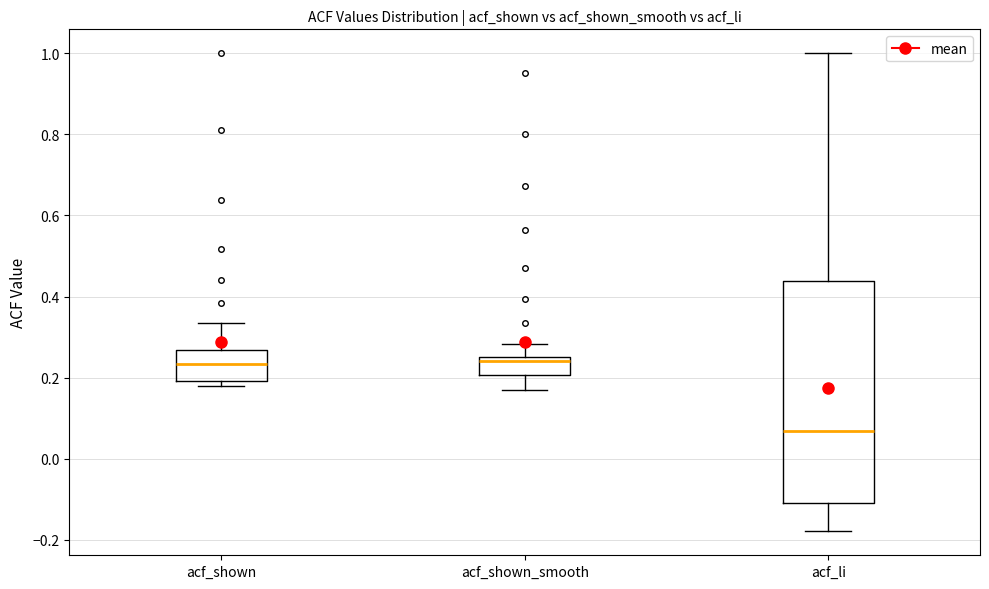

Which box is the tallest, from its lower edge to its upper edge?

acf_li